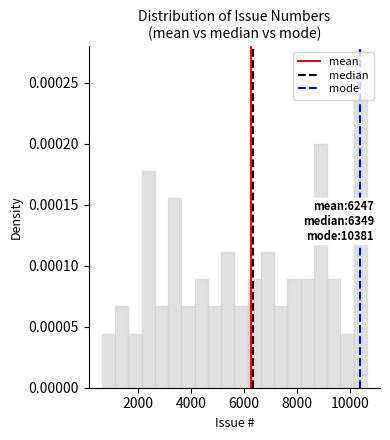

Read against the x-axis, roughly where is the centre of the tallest bar?

10400